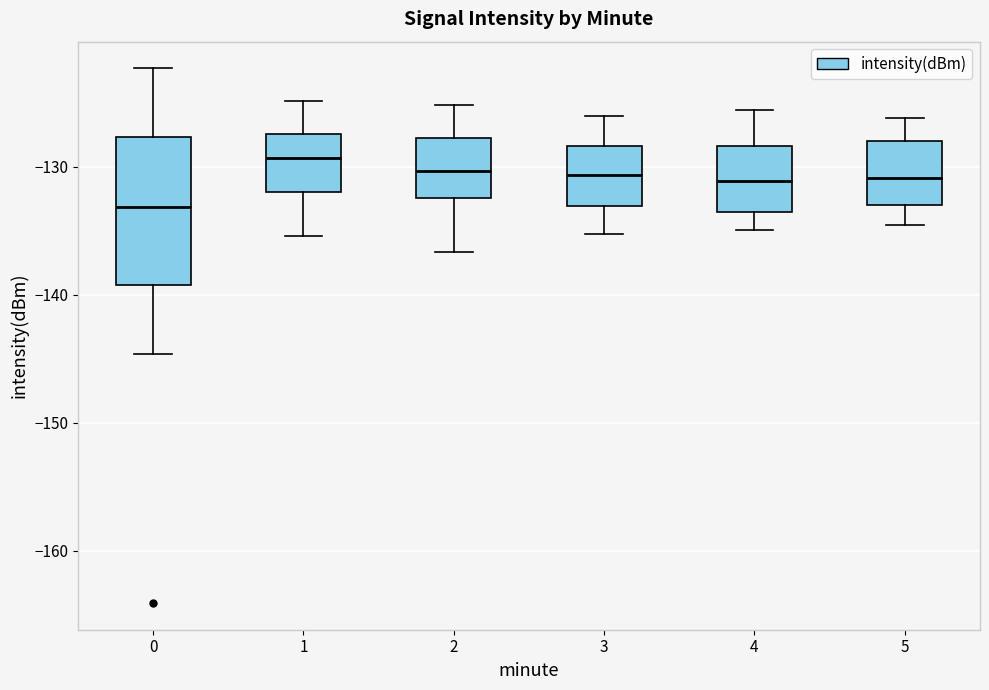

Reading left to right, read every box against the y-axis: the position of its median line, the range the box covers, and the ends of its whiskers. The values are not printed on the chart, so give them approximately, as read against the axis.

0: median -133, box -139 to -128, whiskers -145 to -122
1: median -129, box -132 to -127, whiskers -135 to -125
2: median -130, box -132 to -128, whiskers -137 to -125
3: median -131, box -133 to -128, whiskers -135 to -126
4: median -131, box -134 to -128, whiskers -135 to -126
5: median -131, box -133 to -128, whiskers -135 to -126